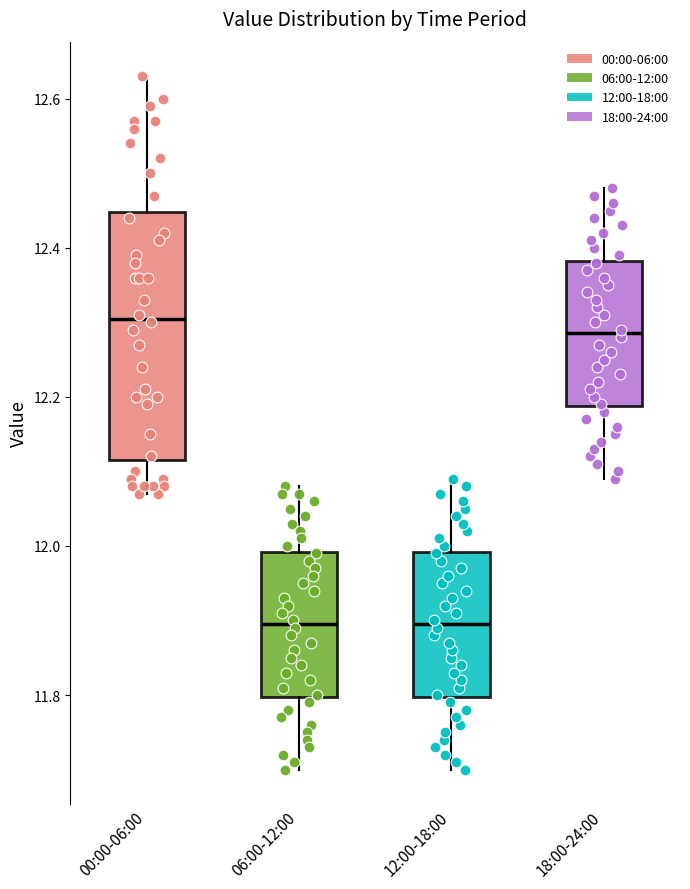

Where is the upper edge of the box for 06:00-12:00 on the y-axis? The values are not printed on the chart, so give them approximately, as read against the axis.

12.00